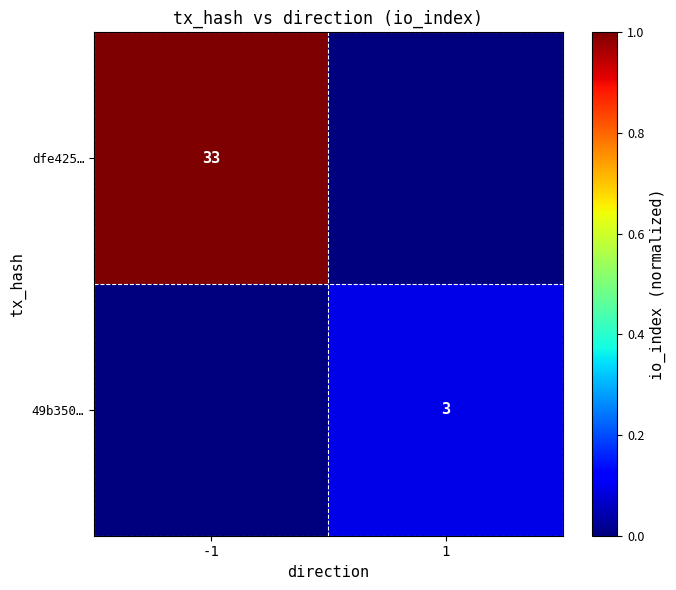

The dfe425… series shows 33 at -1. True or false?

True